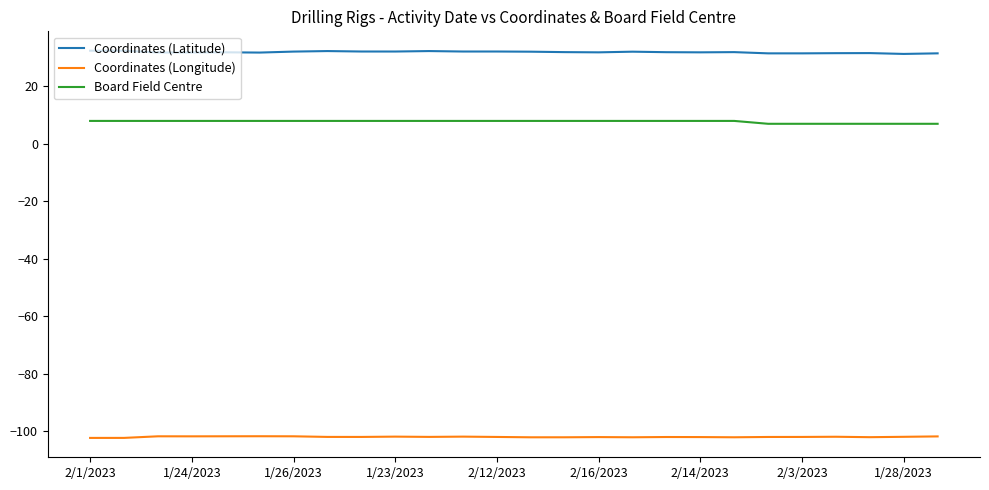

What is the greatest value displayed?

32.4